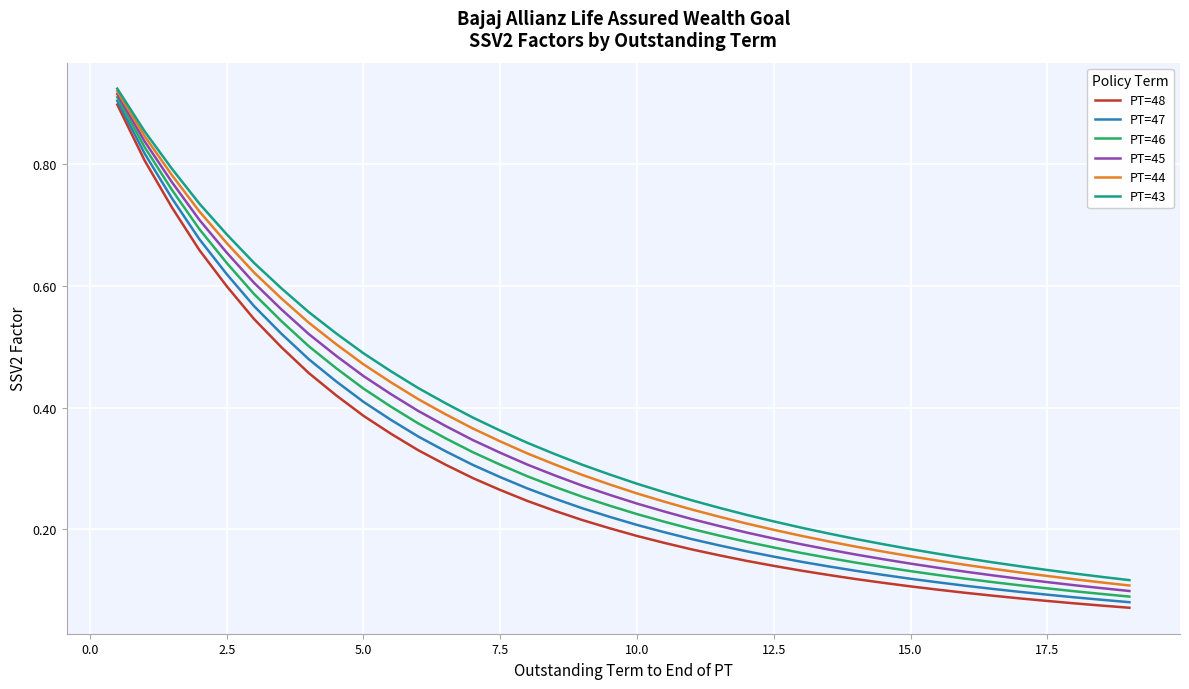

Which series has the largest range (max minus min)?

PT=48